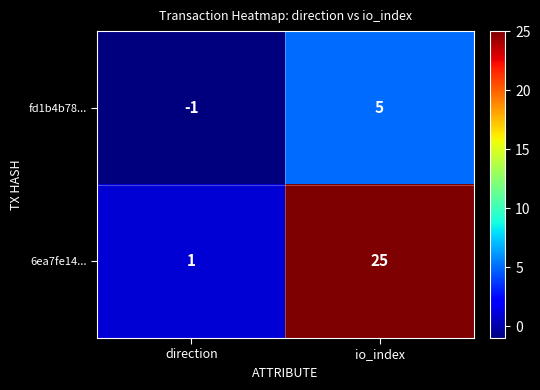

What is the spread (max minus min) of values at io_index?

20